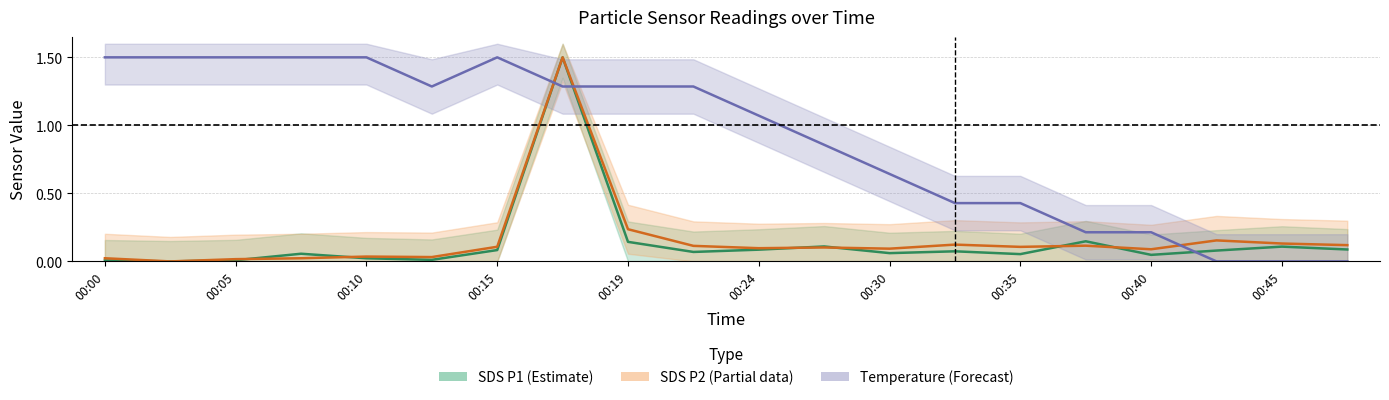

True or false: Temperature has a value of 0.0 at 00:45.

True